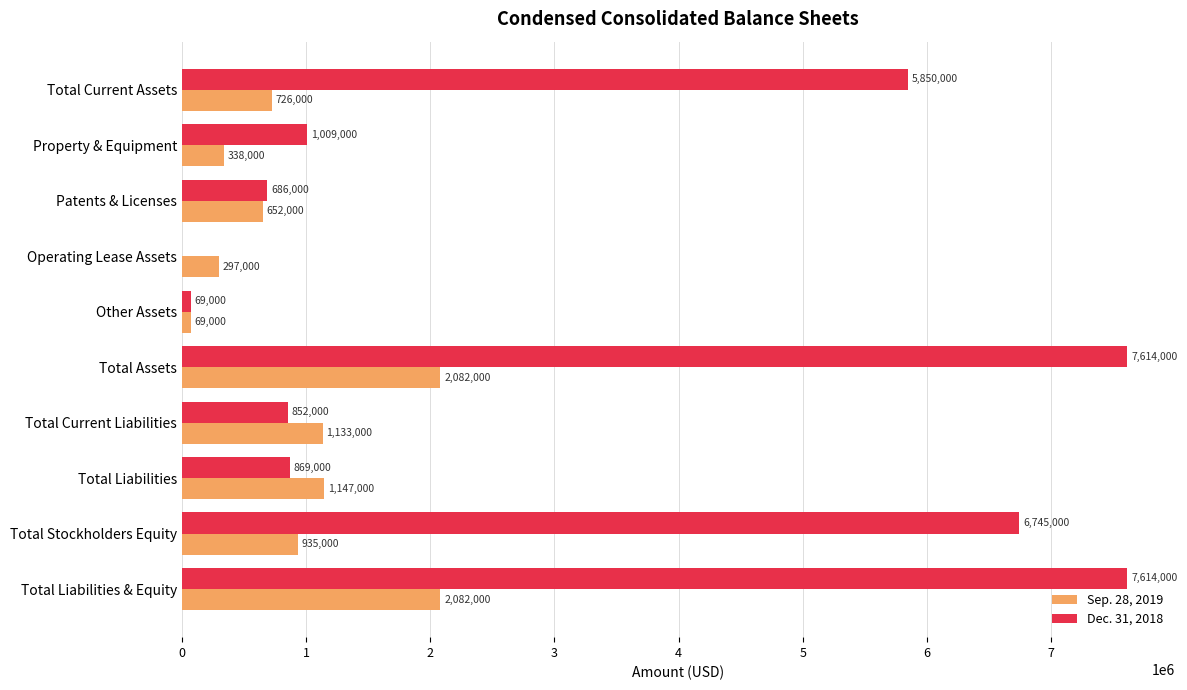

Which series has the largest total across all categories?

Dec. 31, 2018